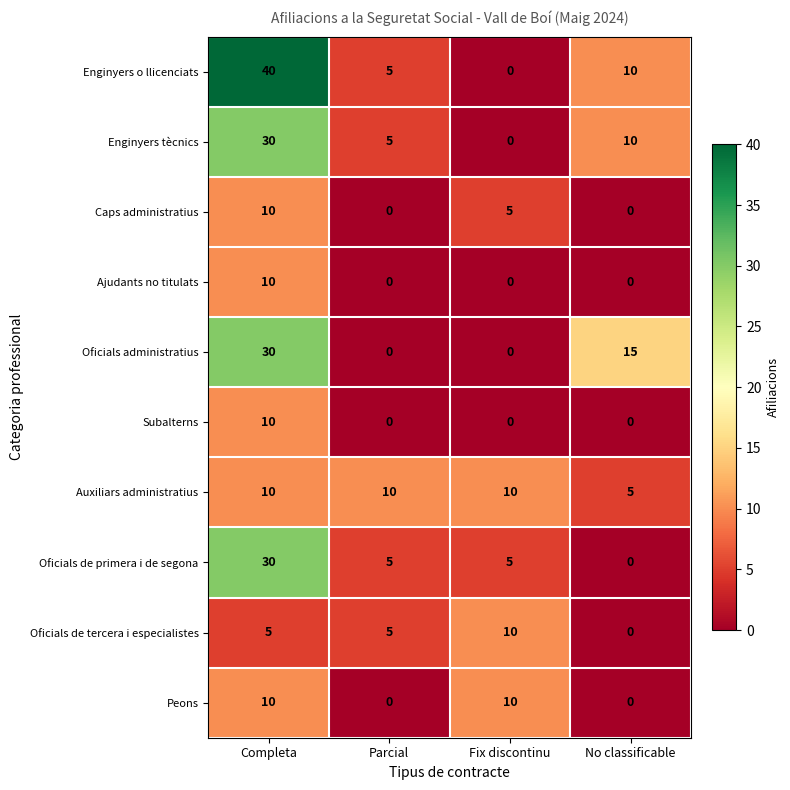

True or false: Ajudants no titulats has a value of 0 at No classificable.

True